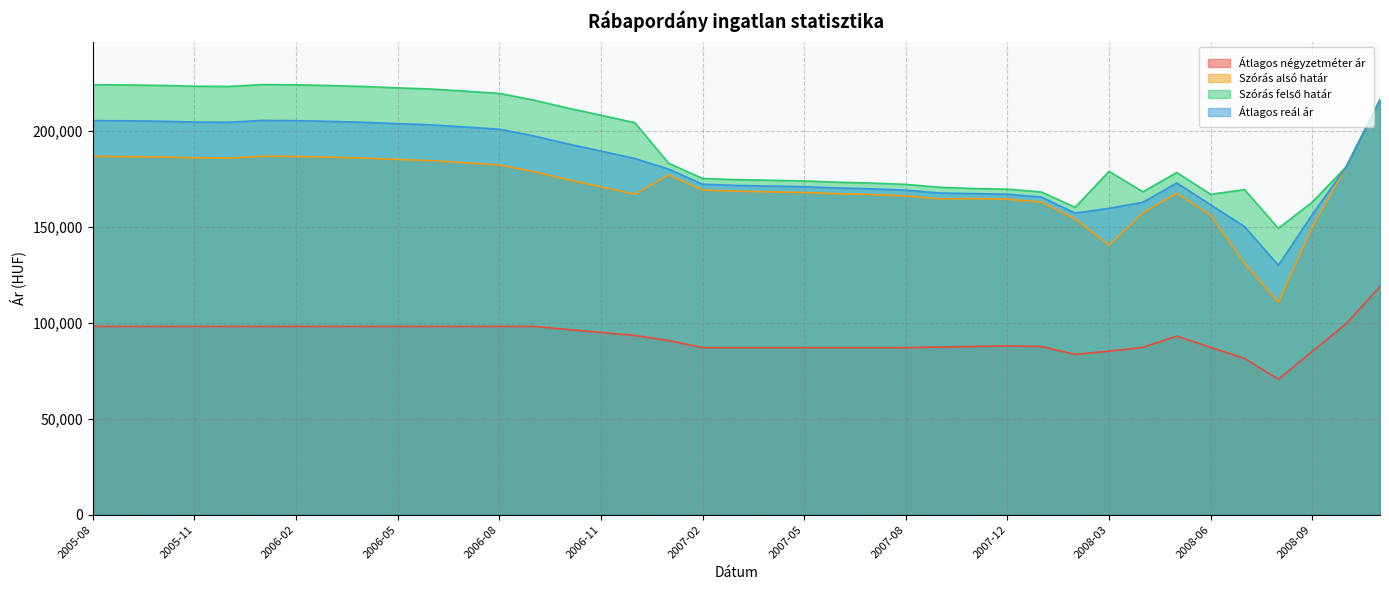

Which series has the largest total across all categories?

Szórás felső határ